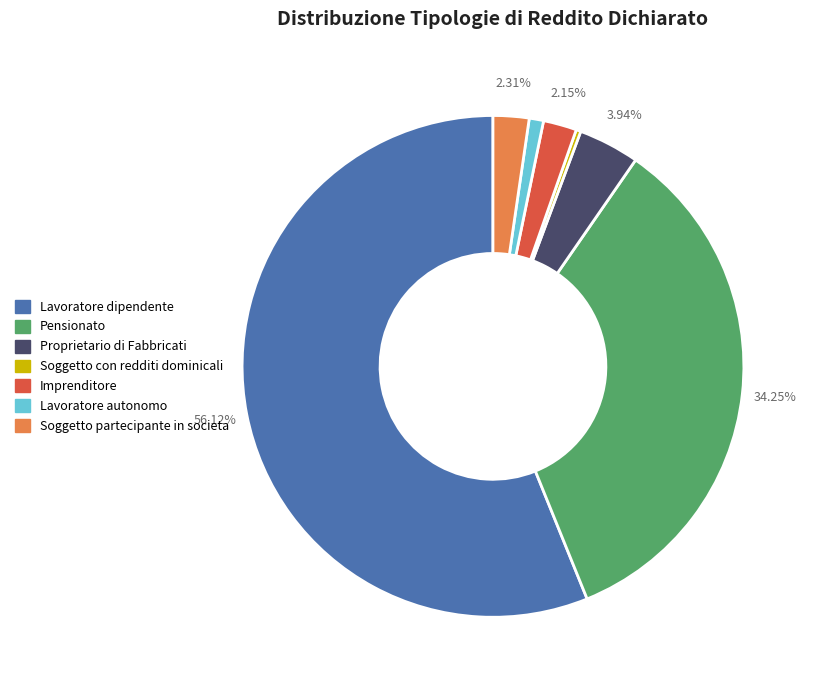

True or false: Lavoratore autonomo accounts for 11% of the total.

False